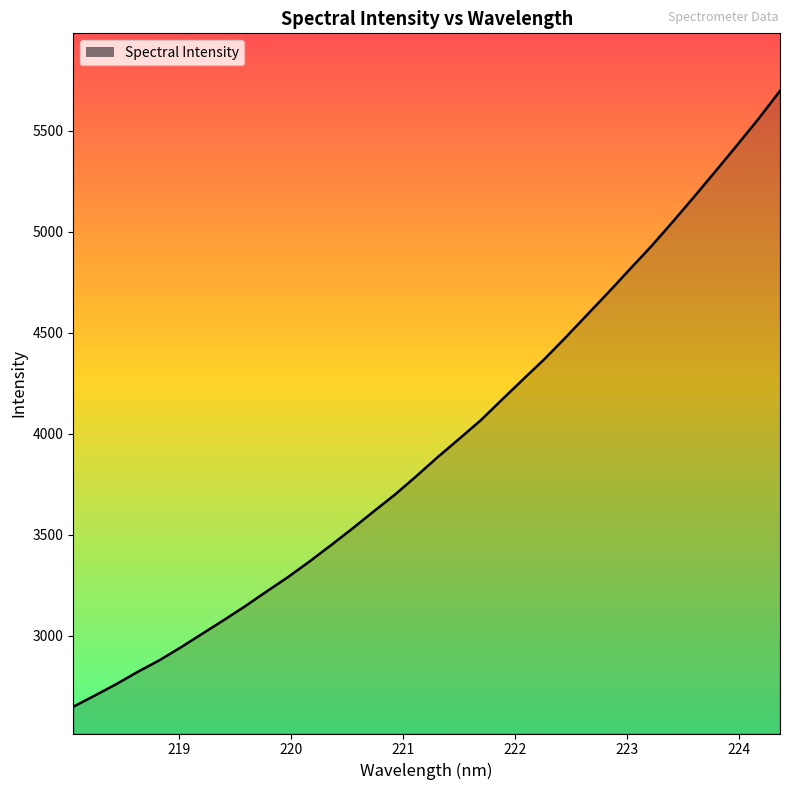

What is the greatest value displayed?

5697.2